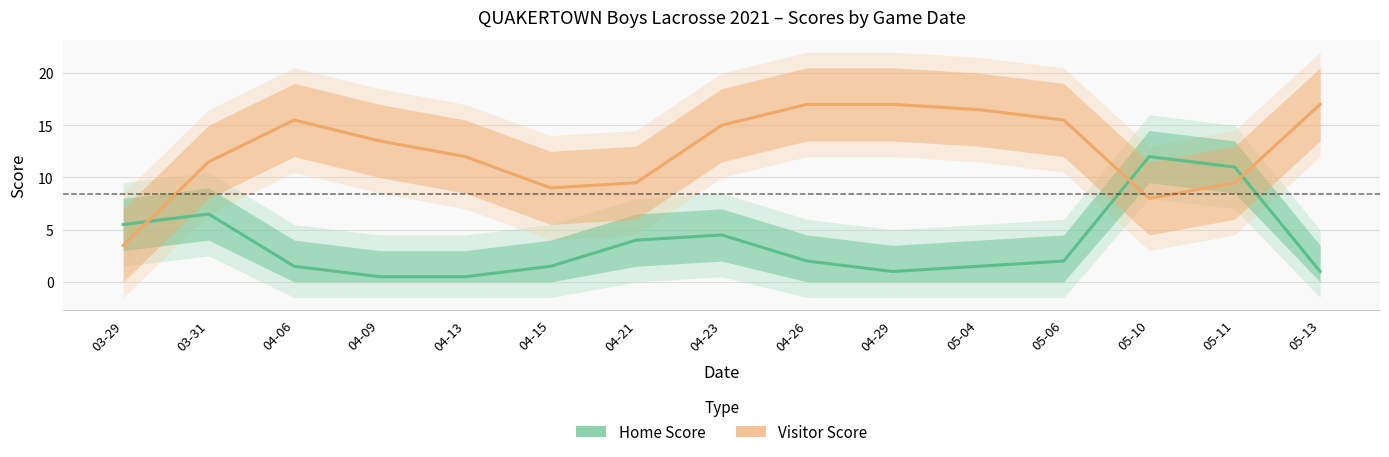

True or false: Home Score and Visitor Score intersect in this chart.

True